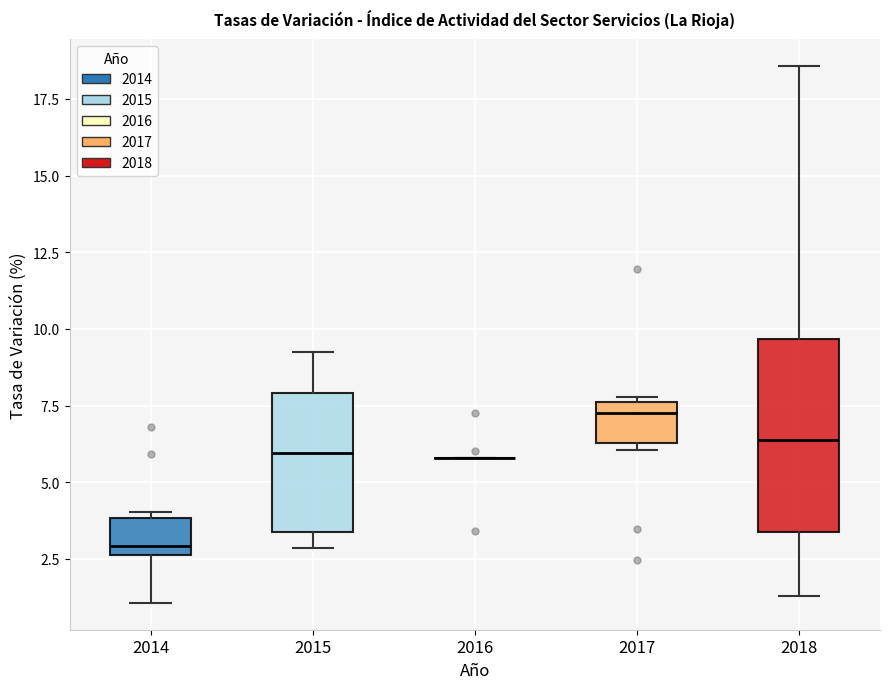

Where does the lower whisker of the box at x = 2018 end on the y-axis? The values are not printed on the chart, so give them approximately, as read against the axis.

1.5